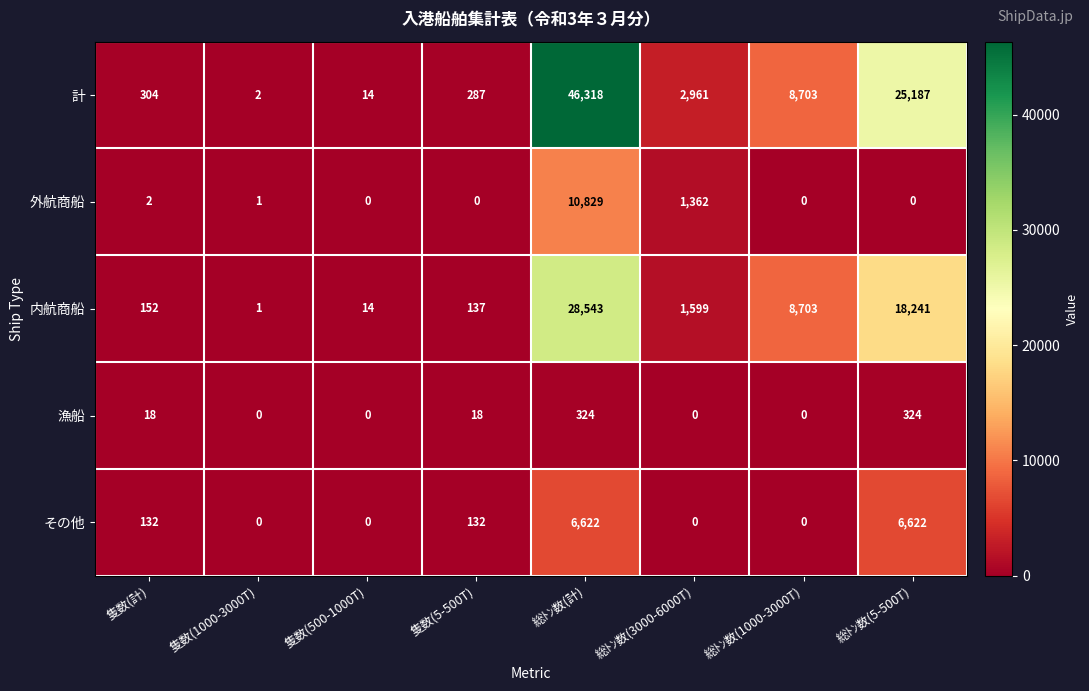

List the labels in order of 計 value, largest first.

総ﾄﾝ数(計), 総ﾄﾝ数(5-500T), 総ﾄﾝ数(1000-3000T), 総ﾄﾝ数(3000-6000T), 隻数(計), 隻数(5-500T), 隻数(500-1000T), 隻数(1000-3000T)